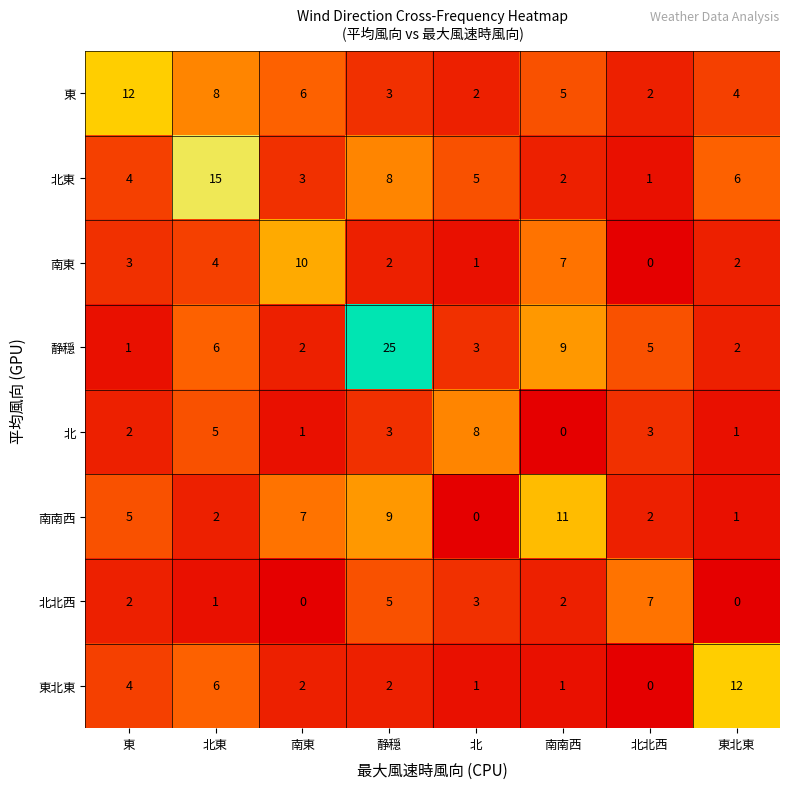

Is it true that 南東 equals 1 at 北?

True